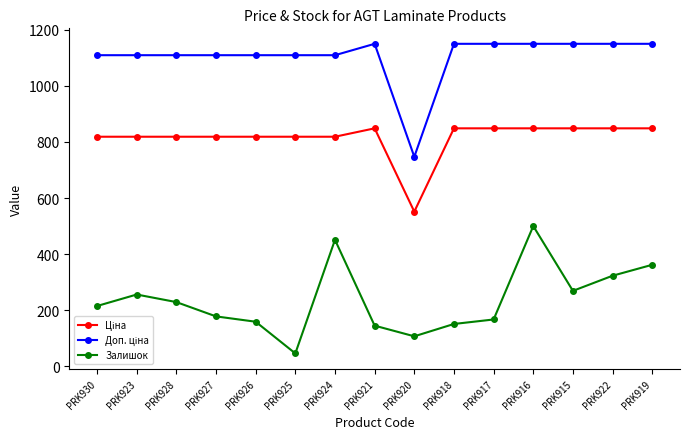

What is the total value across all series at PRK917?

2165.2